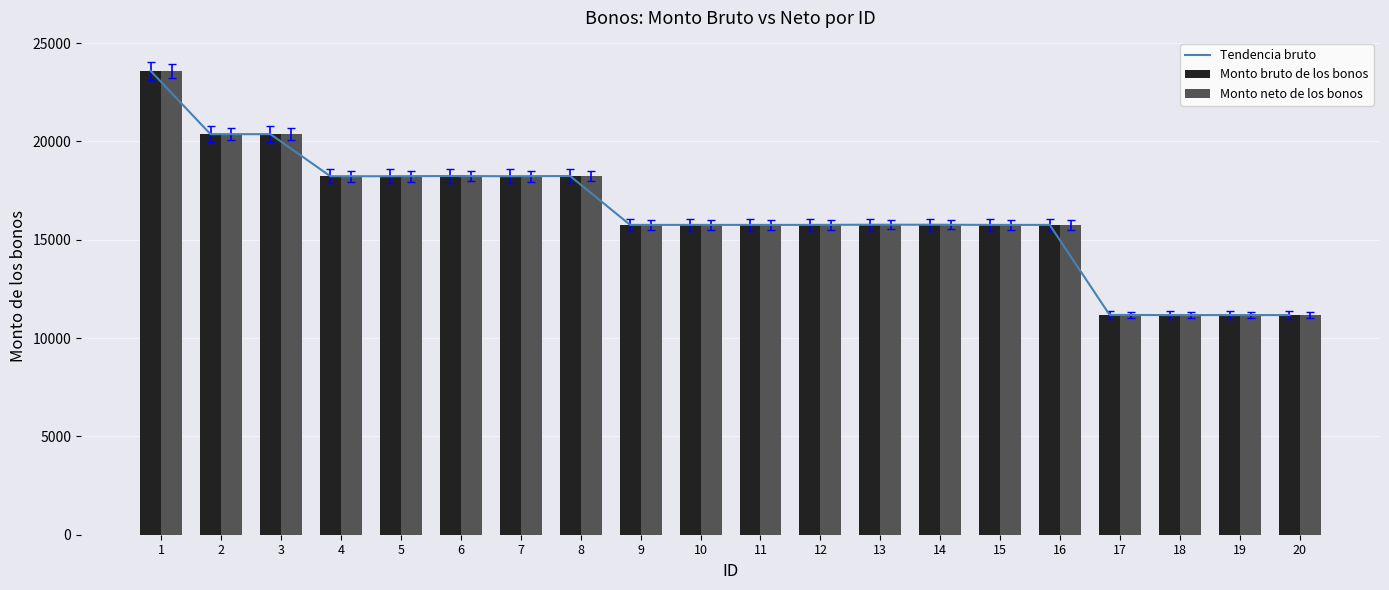

Reading left to right, what are all the values shown in this chart?

Tendencia bruto: 23594.5	20372.8	20372.8	18233.1	18233.1	18243.0	18233.1	18243.2	15758.9	15758.9	15758.9	15758.9	15767.2	15767.2	15758.9	15758.9	11178.5	11172.5	11172.5	11172.5
Monto bruto de los bonos: 23594.5	20372.8	20372.8	18233.1	18233.1	18243.0	18233.1	18243.2	15758.9	15758.9	15758.9	15758.9	15767.2	15767.2	15758.9	15758.9	11178.5	11172.5	11172.5	11172.5
Monto neto de los bonos: 23594.5	20372.8	20372.8	18233.1	18233.1	18243.0	18233.1	18243.2	15758.9	15758.9	15758.9	15758.9	15767.2	15767.2	15758.9	15758.9	11178.5	11172.5	11172.5	11172.5